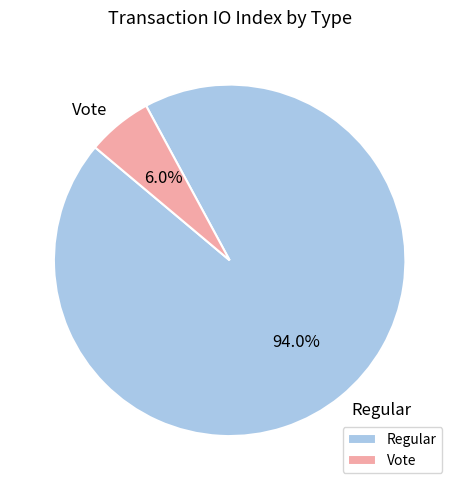

The Regular slice represents 84% of the pie. True or false?

False